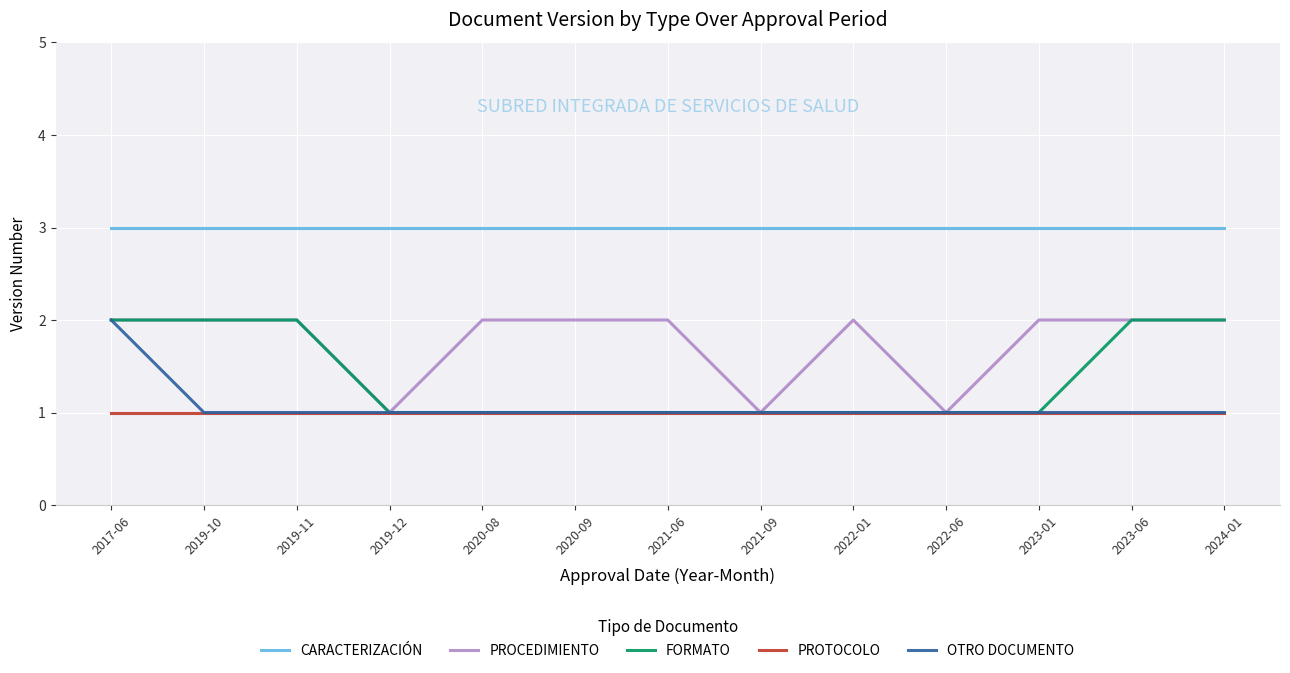

Count the PROCEDIMIENTO values in the range 2 to 3.

10